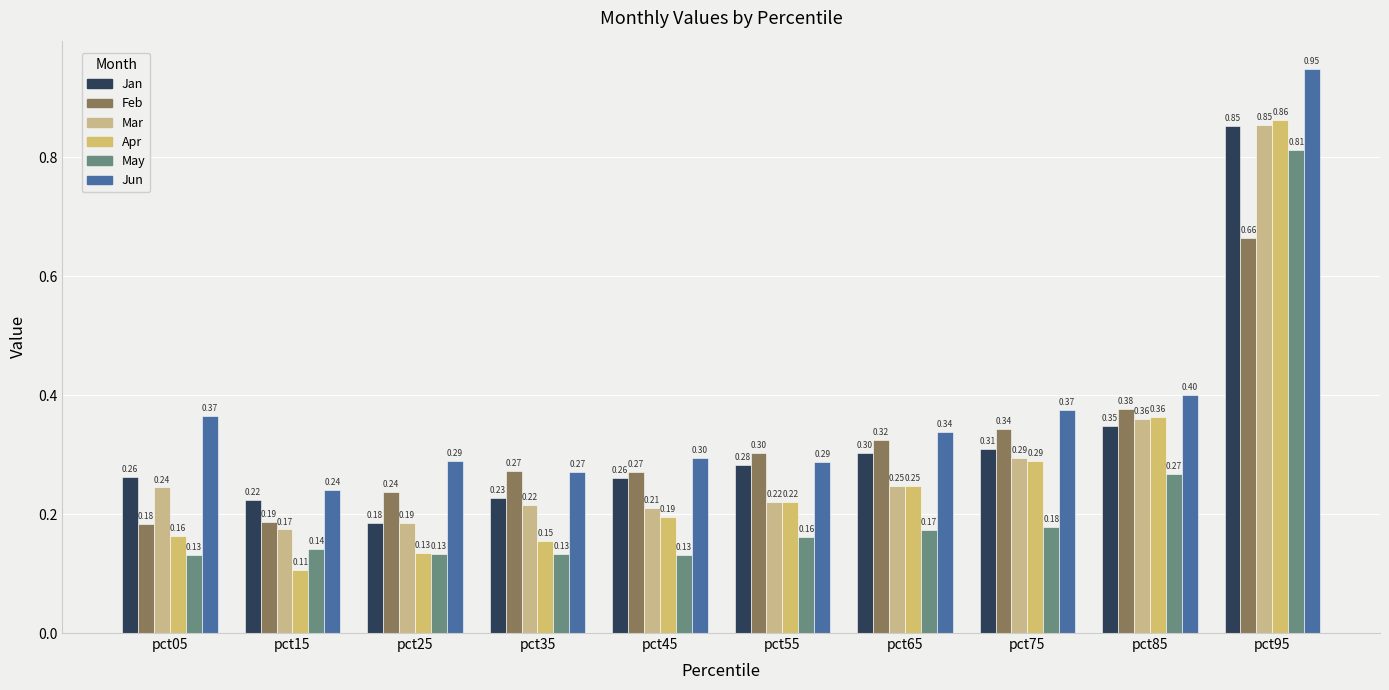

How many Feb values are between 0 and 1?

10